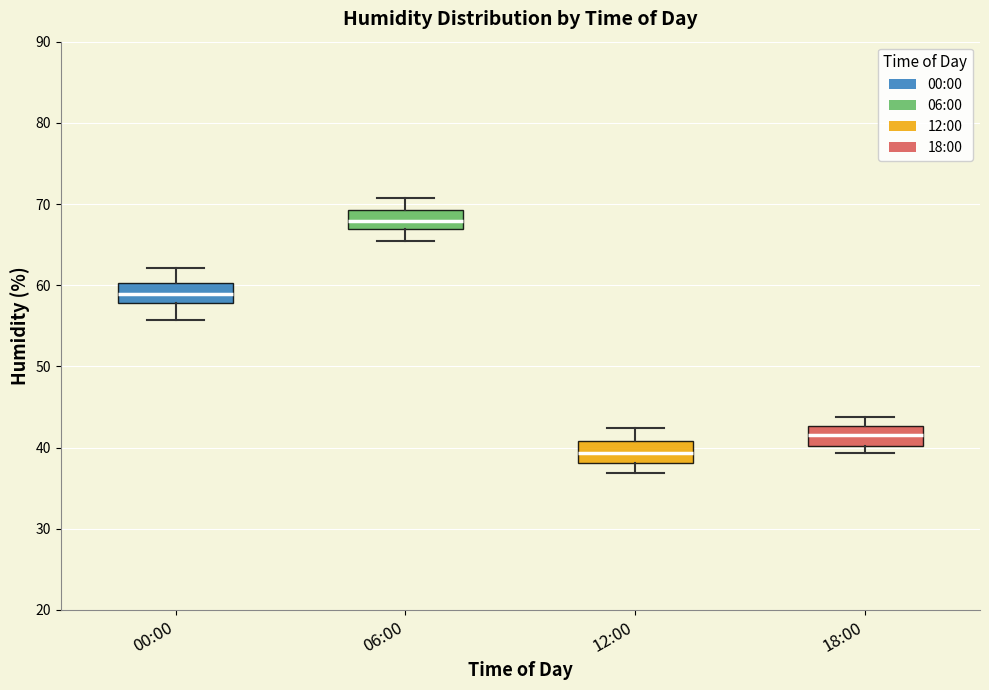

True or false: 00:00 has a value of 88.9 at 11.

False